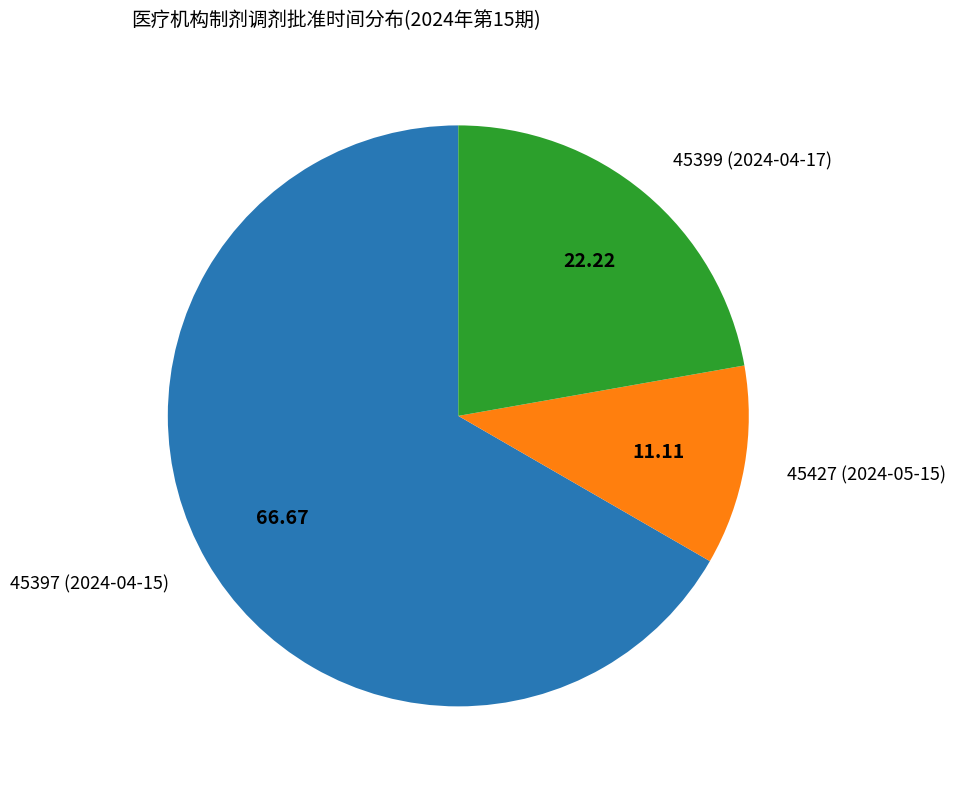

Is the sum of 45427 (2024-05-15) and 45397 (2024-04-15) greater than half?

Yes